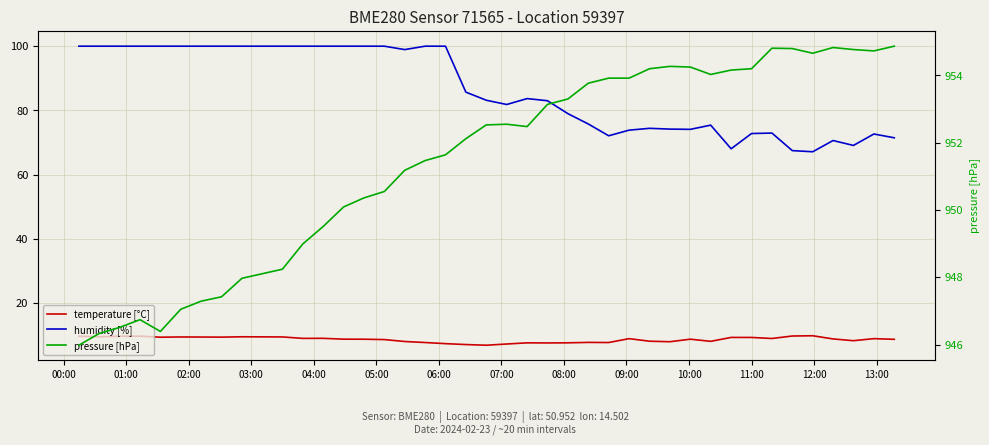

What are all the series names shown in the legend?

temperature [°C], humidity [%], pressure [hPa]